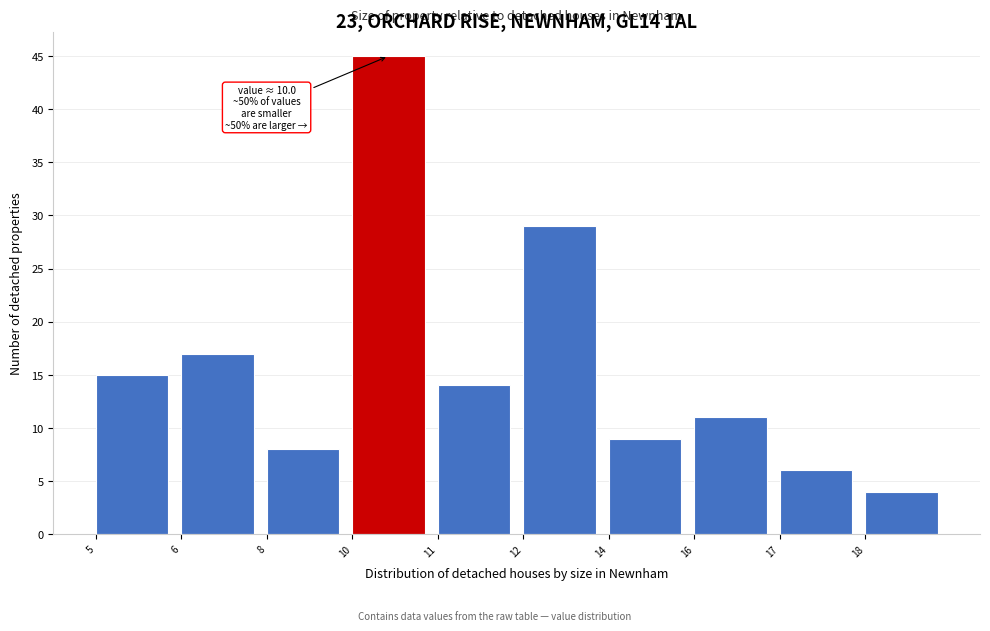

Reading right to left, what are all the values shown in this chart?

4	6	11	9	29	14	45	8	17	15